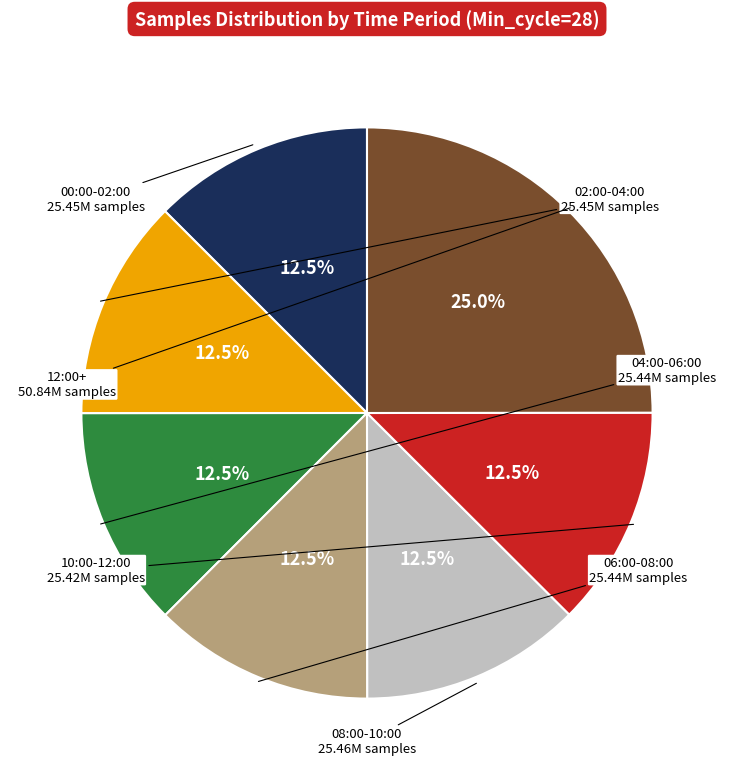

Is there any slice that represents more than half of the pie?

No